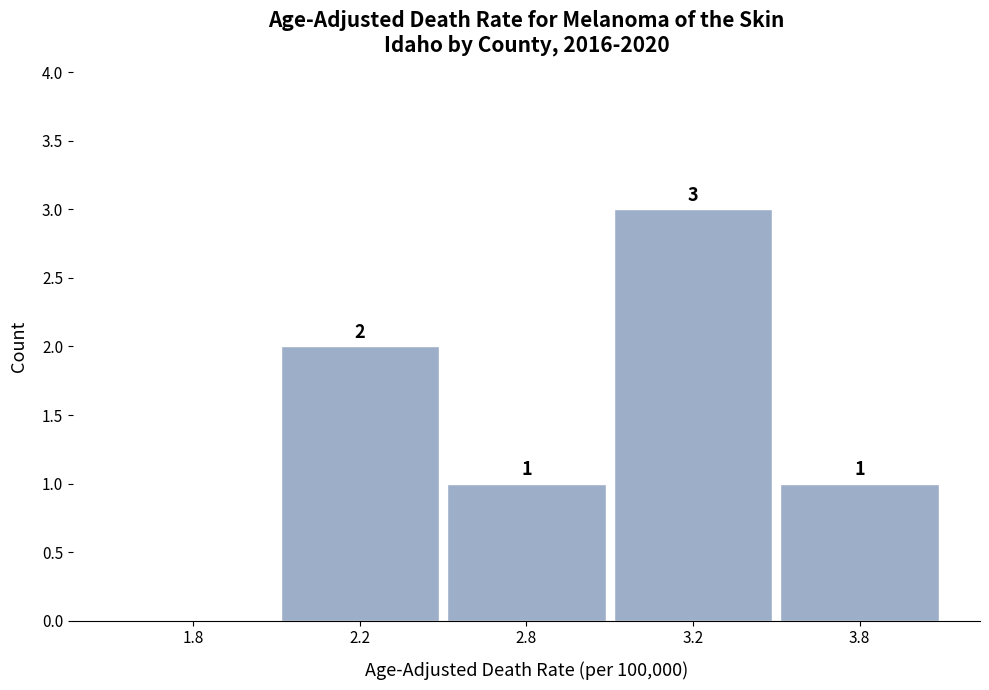

Reading right to left, transcribe all the data shown in this chart.

3.8=1	3.2=3	2.8=1	2.2=2	1.8=0